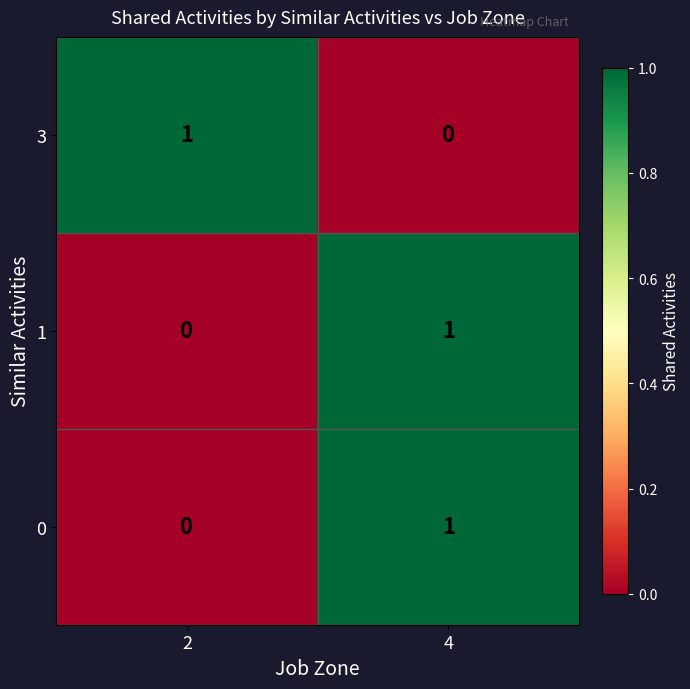

At which category is the sum across all series the highest?

4